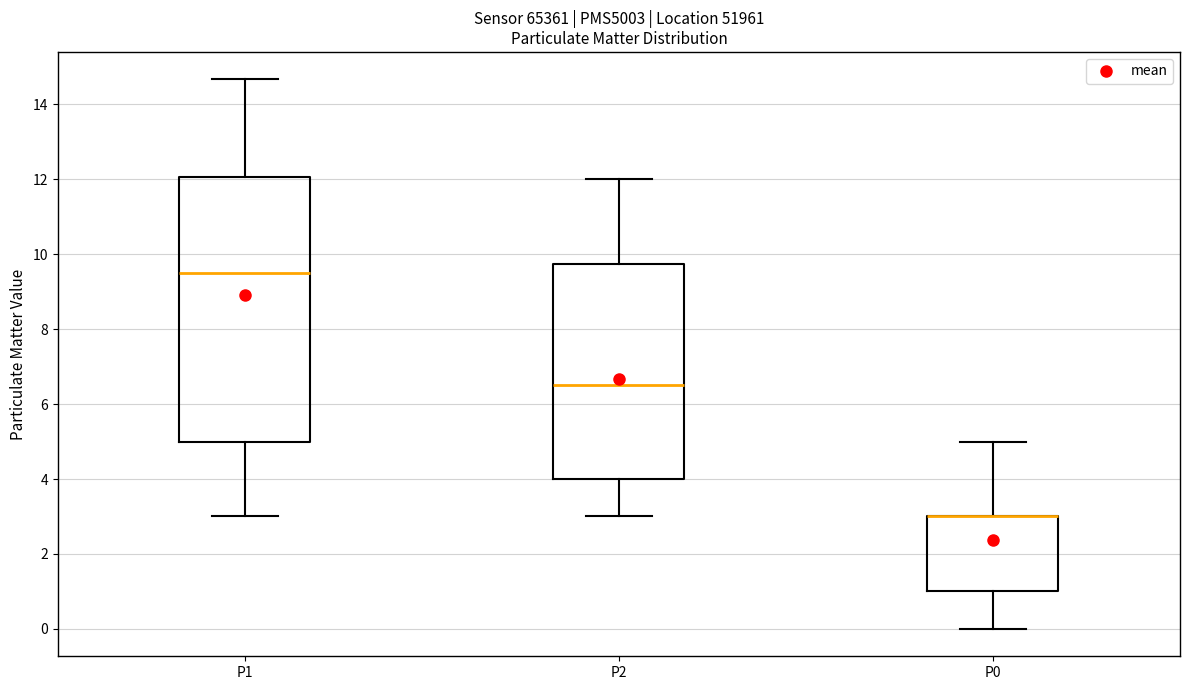

Reading left to right, transcribe this box plot: for each box, give where its median line is, the range the box spans, and where its two whiskers end, as read against the y-axis. The values are not printed on the chart, so give them approximately, as read against the axis.

P1: median 9.6, box 5.0 to 12.0, whiskers 3.0 to 14.6
P2: median 6.6, box 4.0 to 9.8, whiskers 3.0 to 12.0
P0: median 3.0 (drawn on the box's upper edge), box 1.0 to 3.0, whiskers 0.0 to 5.0